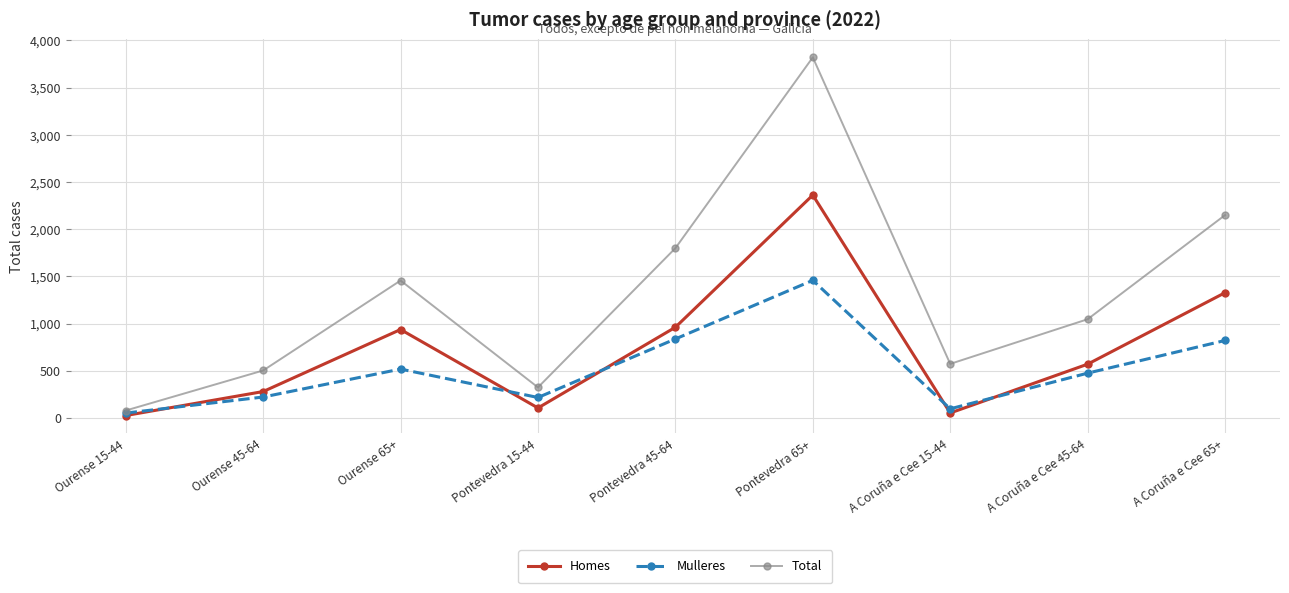

What are all the series names shown in the legend?

Homes, Mulleres, Total